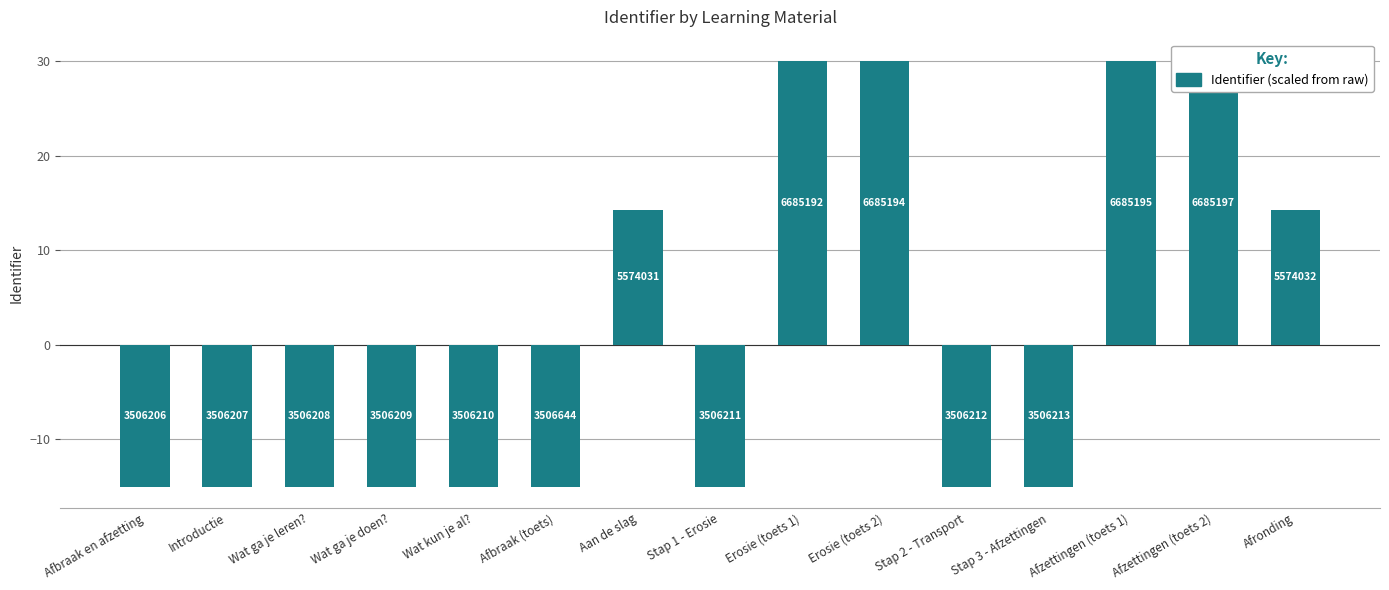

What is the approximate value at Erosie (toets 1)?

30.0